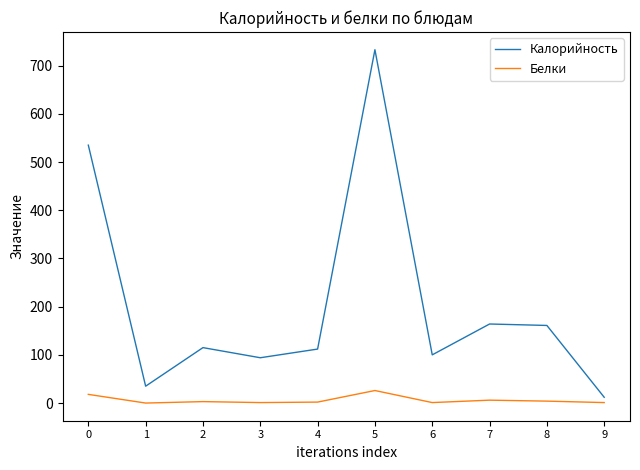

True or false: Белки and Калорийность cross at least once.

False